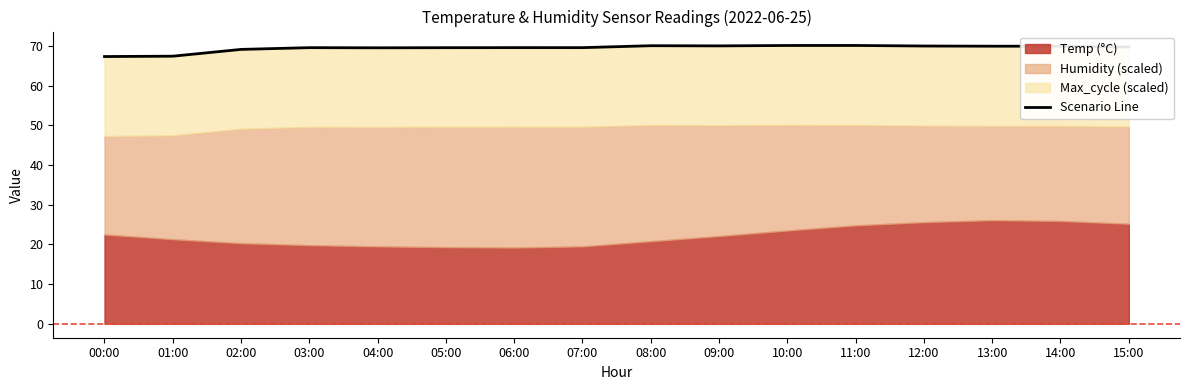

Reading left to right, list all the values displayed in this chart.

00:00=67.3	01:00=67.4	02:00=69.1	03:00=69.6	04:00=69.5	05:00=69.6	06:00=69.6	07:00=69.6	08:00=70.1	09:00=70.0	10:00=70.1	11:00=70.1	12:00=70.0	13:00=69.9	14:00=69.9	15:00=69.7